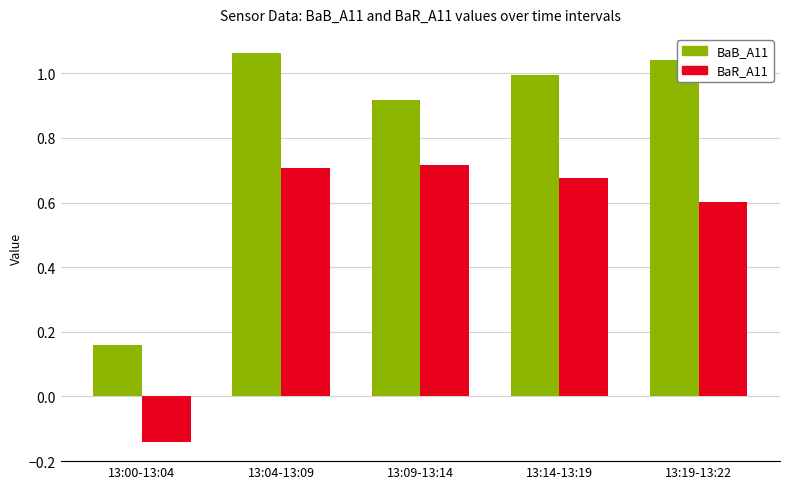

Rank the series by their maximum value, from highest to lowest.

BaB_A11, BaR_A11